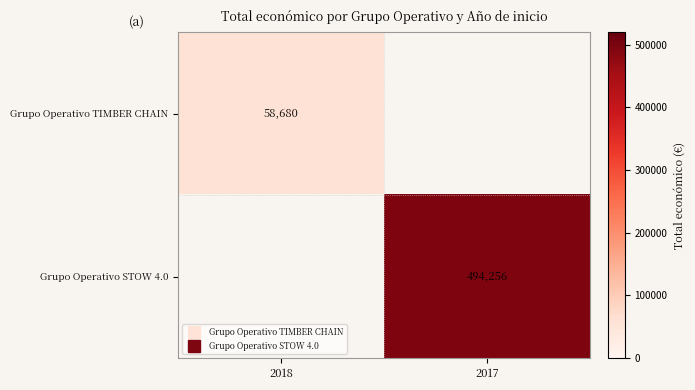

What is the spread (max minus min) of values at 2017?

494256